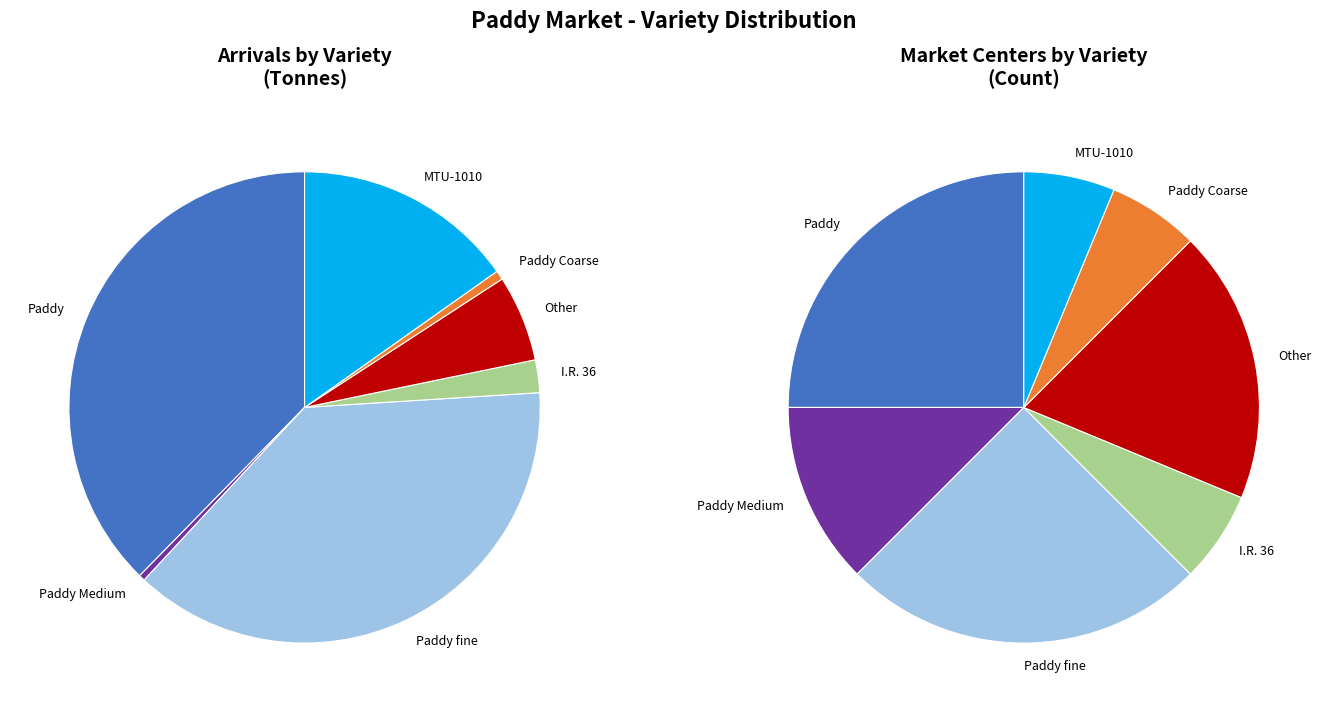

What portion of the pie excludes Paddy fine?

62.1%